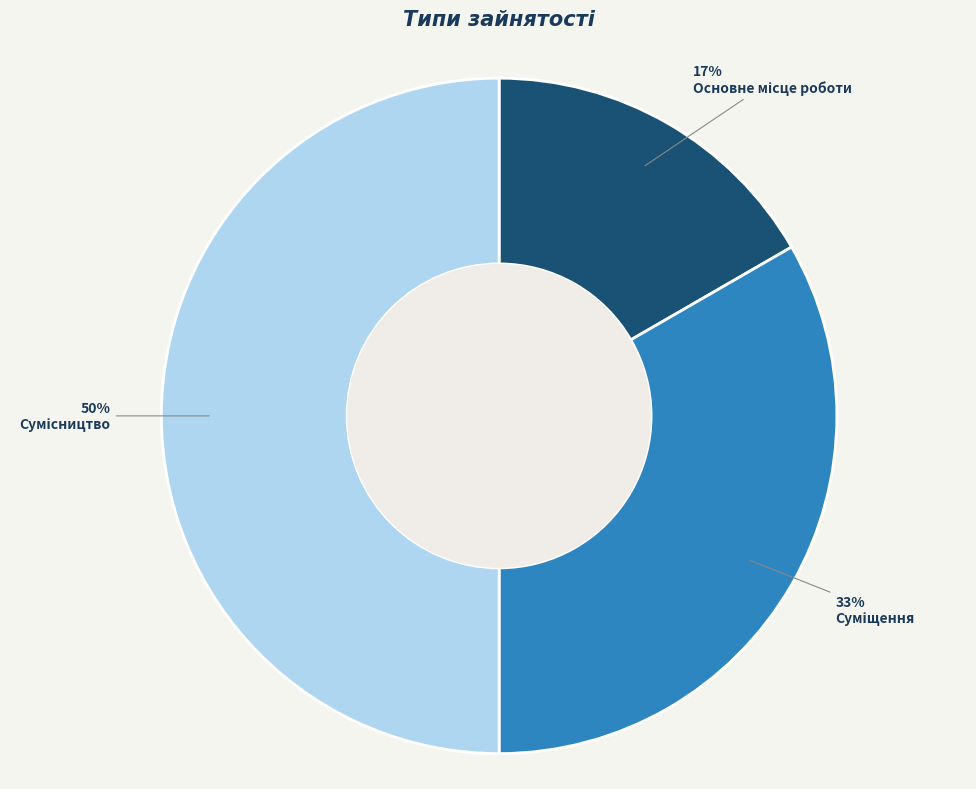

To the nearest percent, what is the difference between the largest and smallest slice percentages?

33%